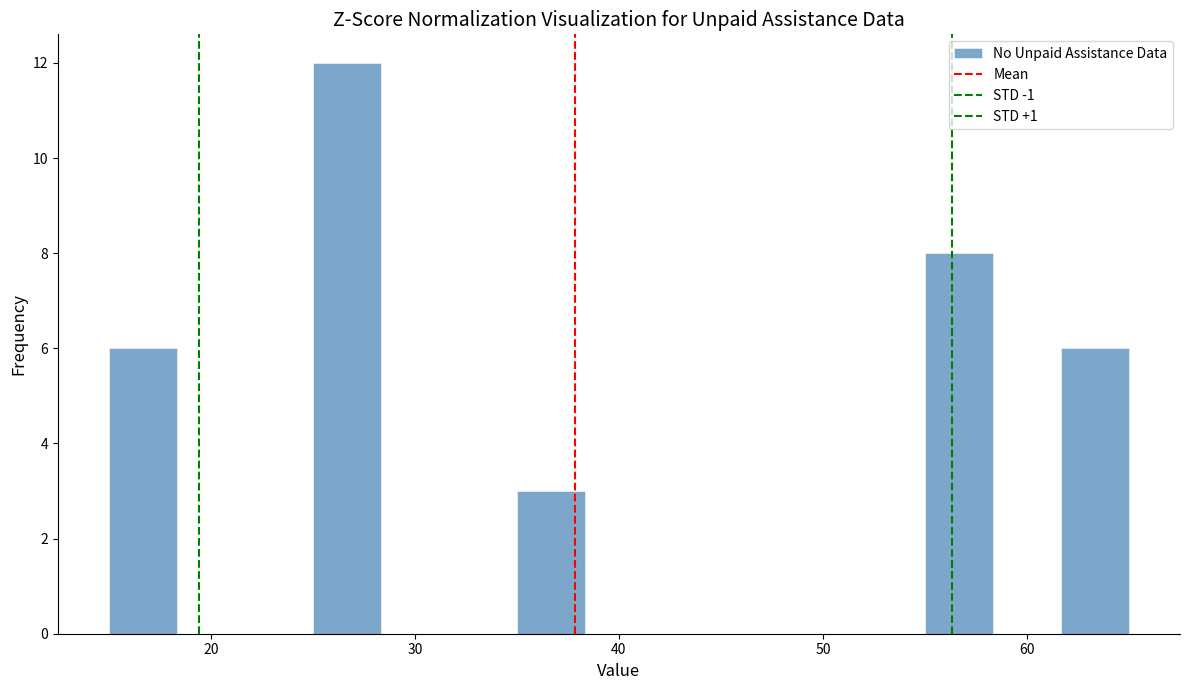

Around what value on the x-axis is the tallest bar? Give the approximate position of its centre, as read against the axis.

27